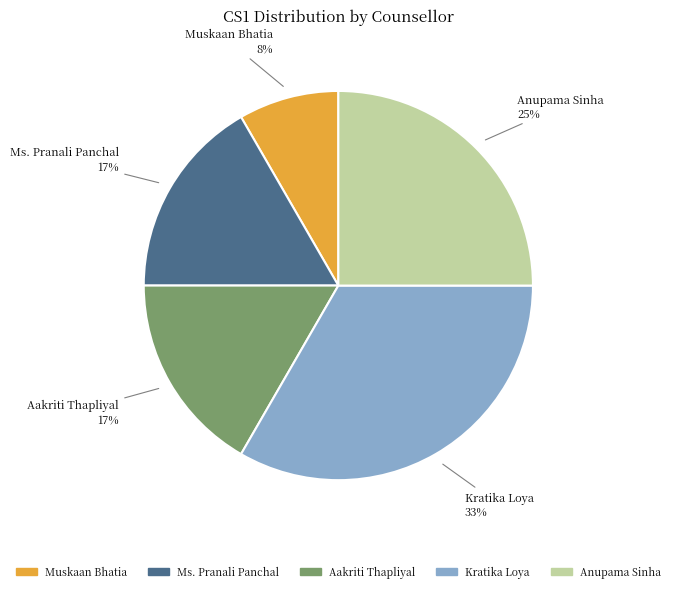

What is the largest slice in the pie chart?

Kratika Loya